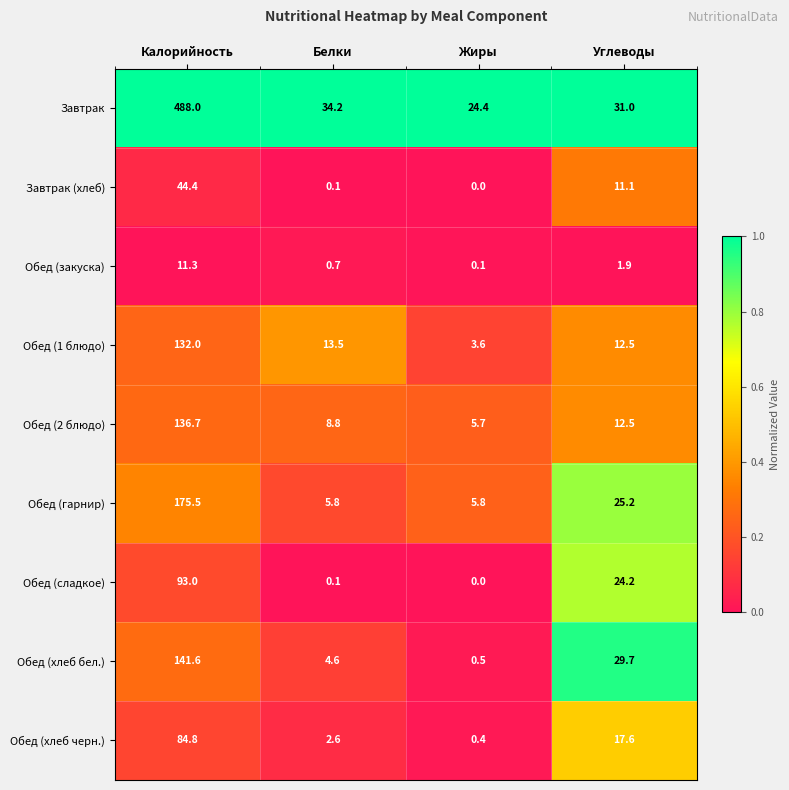

What is the average value of the Обед (сладкое) series?

29.3